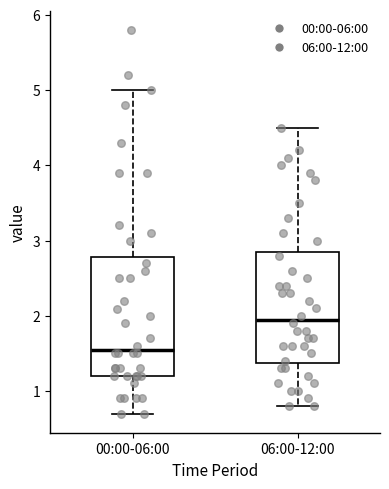

Reading left to right, read every box against the y-axis: the position of its median line, the range the box covers, and the ends of its whiskers. The values are not printed on the chart, so give them approximately, as read against the axis.

00:00-06:00: median 1.6, box 1.2 to 2.8, whiskers 0.7 to 5.0
06:00-12:00: median 2.0, box 1.4 to 2.9, whiskers 0.8 to 4.5